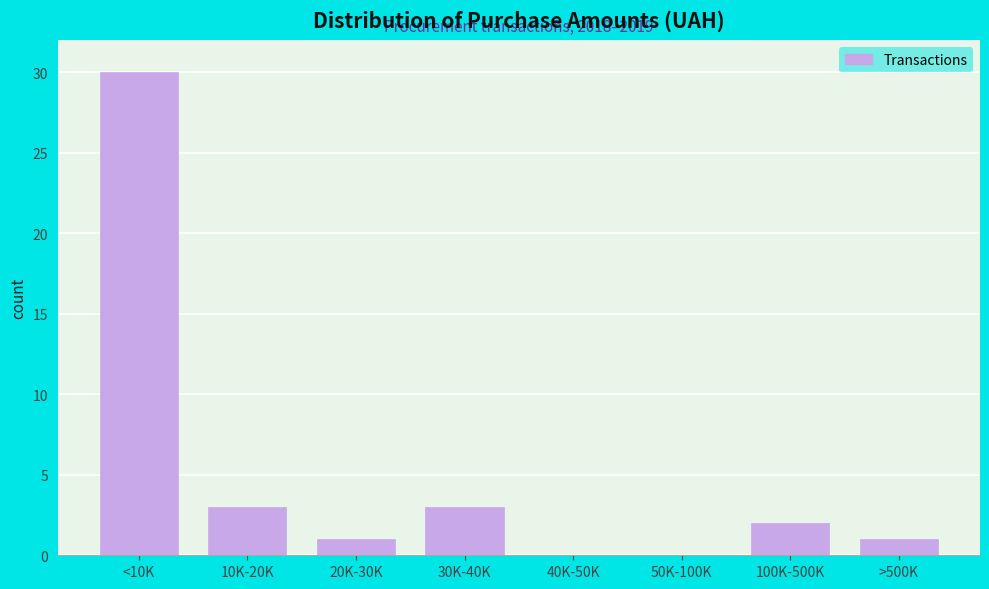

Reading left to right, what are all the values shown in this chart?

<10K=30	10K-20K=3	20K-30K=1	30K-40K=3	40K-50K=0	50K-100K=0	100K-500K=2	>500K=1